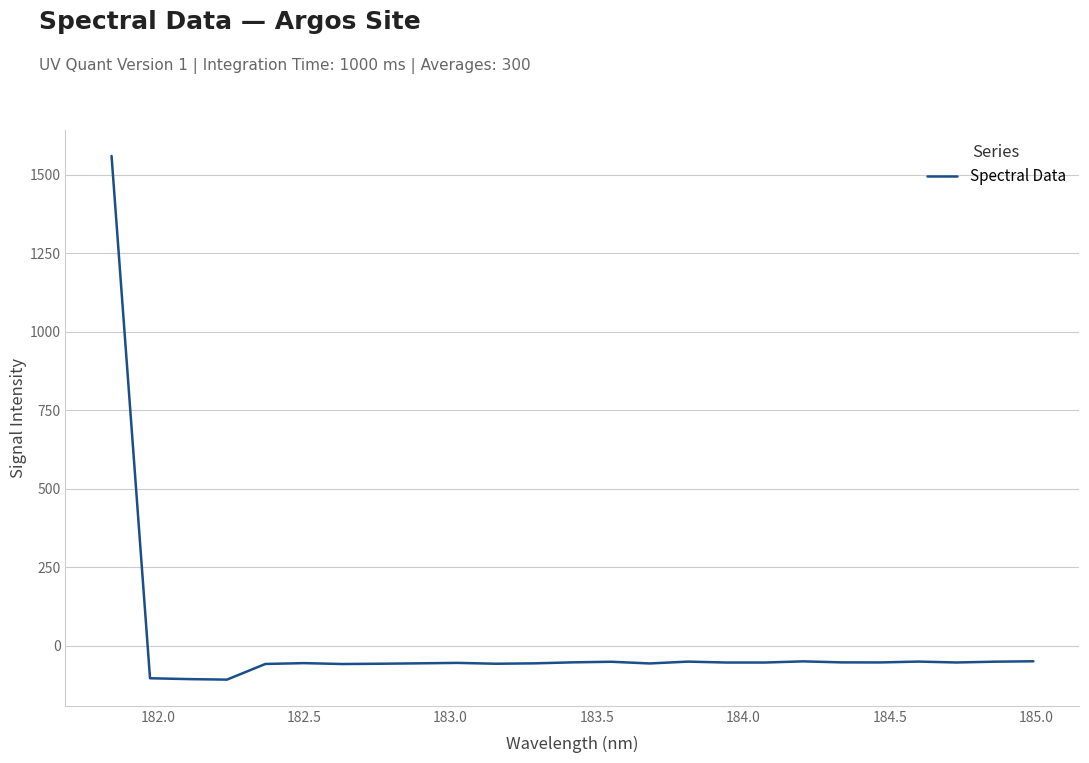

What is the maximum value shown in the chart?

1559.8